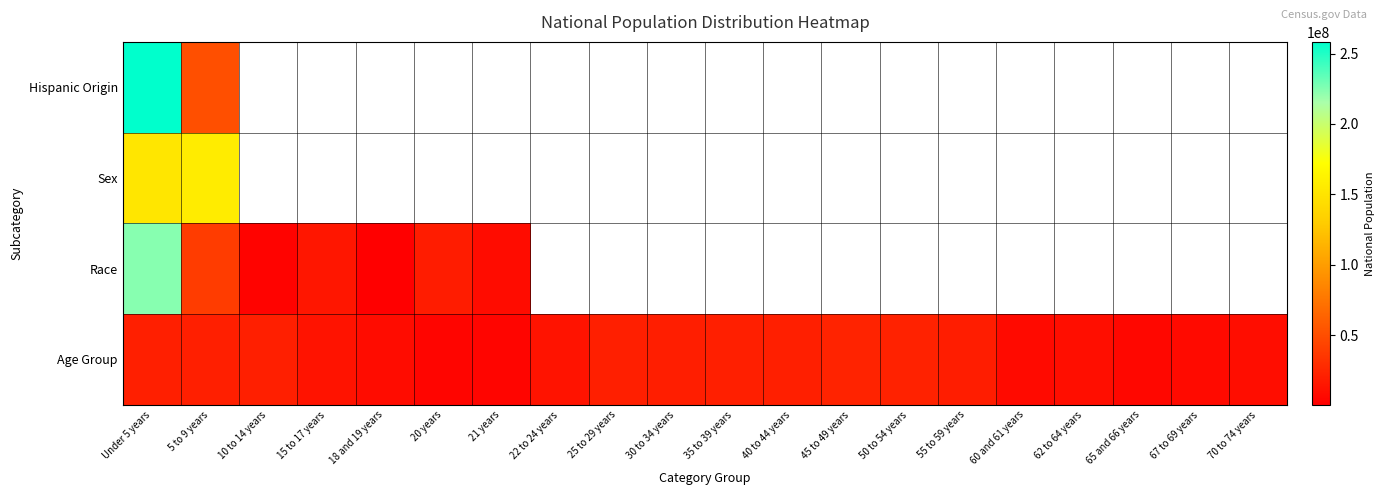

At which label is Hispanic Origin closest to 154372769?

Under 5 years